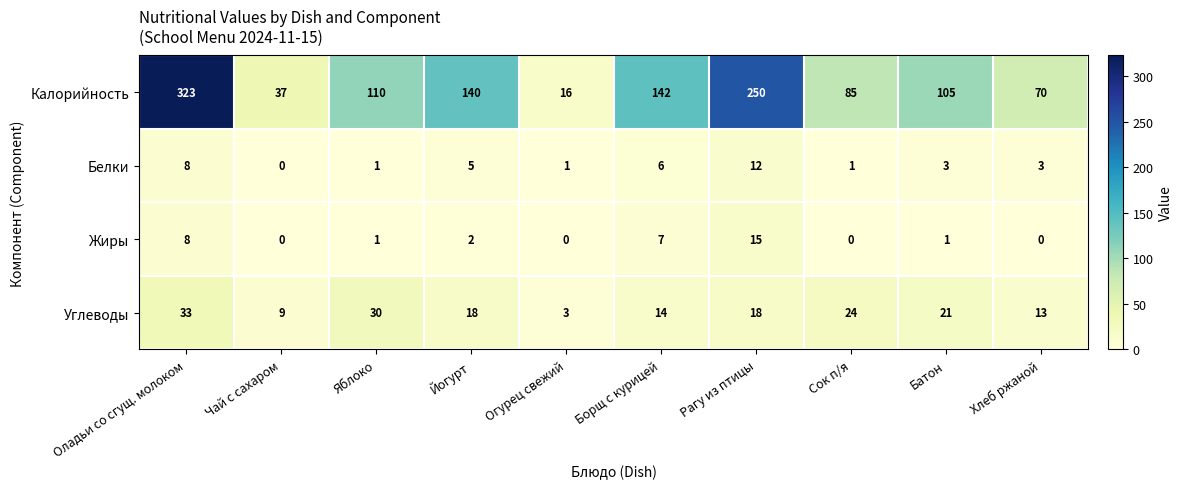

The Калорийность series shows 93 at Хлеб ржаной. True or false?

False